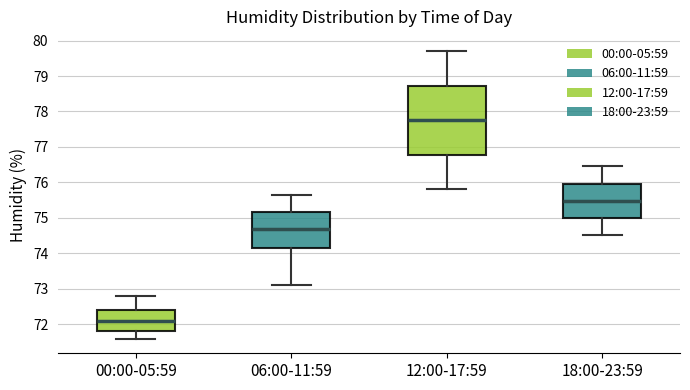

Where is the upper edge of the box for 00:00-05:59 on the y-axis? The values are not printed on the chart, so give them approximately, as read against the axis.

72.4